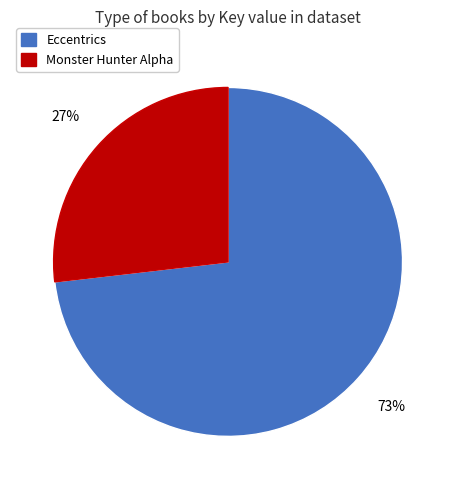

Rank the categories by value from lowest to highest.

Monster Hunter Alpha, Eccentrics